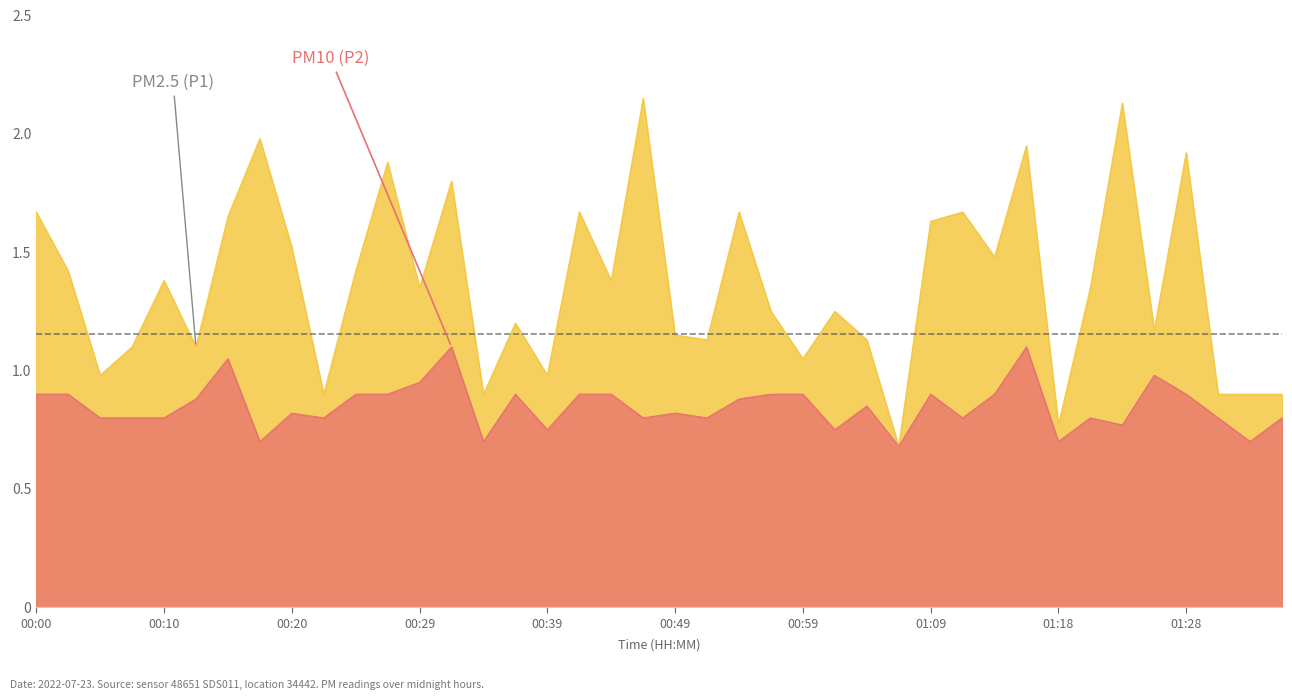

What is the difference between the maximum and minimum values in the P1 series?

1.5